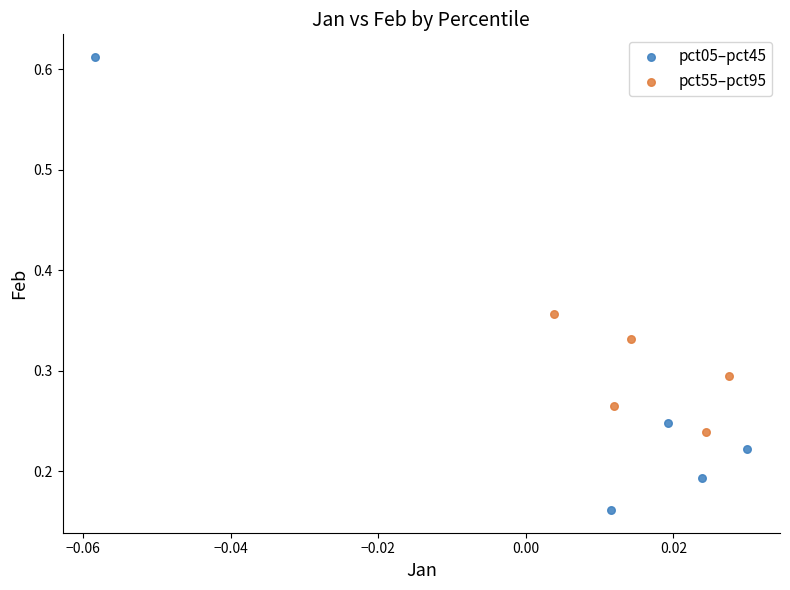

Which series reaches the minimum Y coordinate?

pct05–pct45